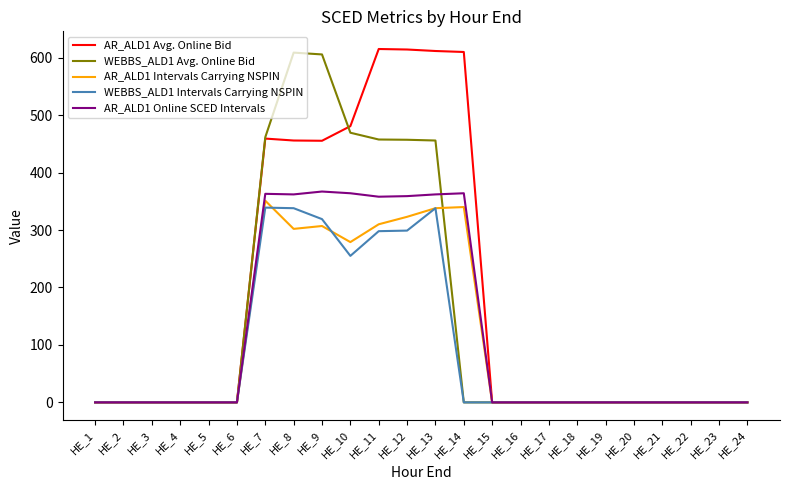

Which series has the largest total across all categories?

AR_ALD1 Avg. Online Bid